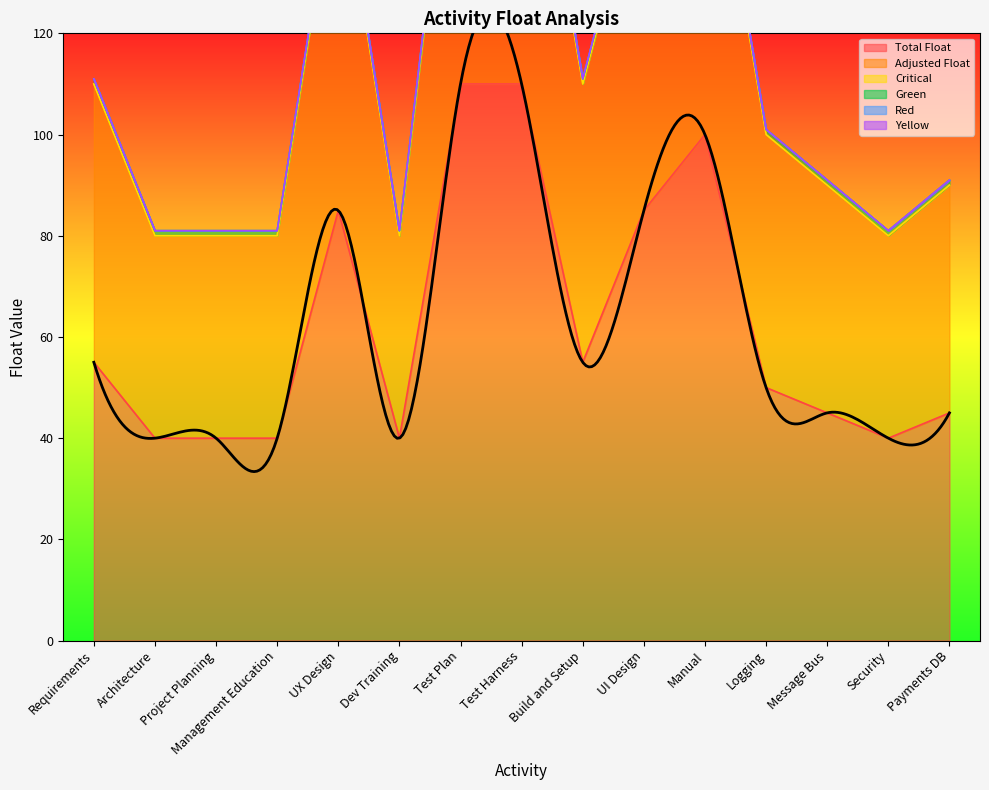

Count the number of categories in the chart.

15